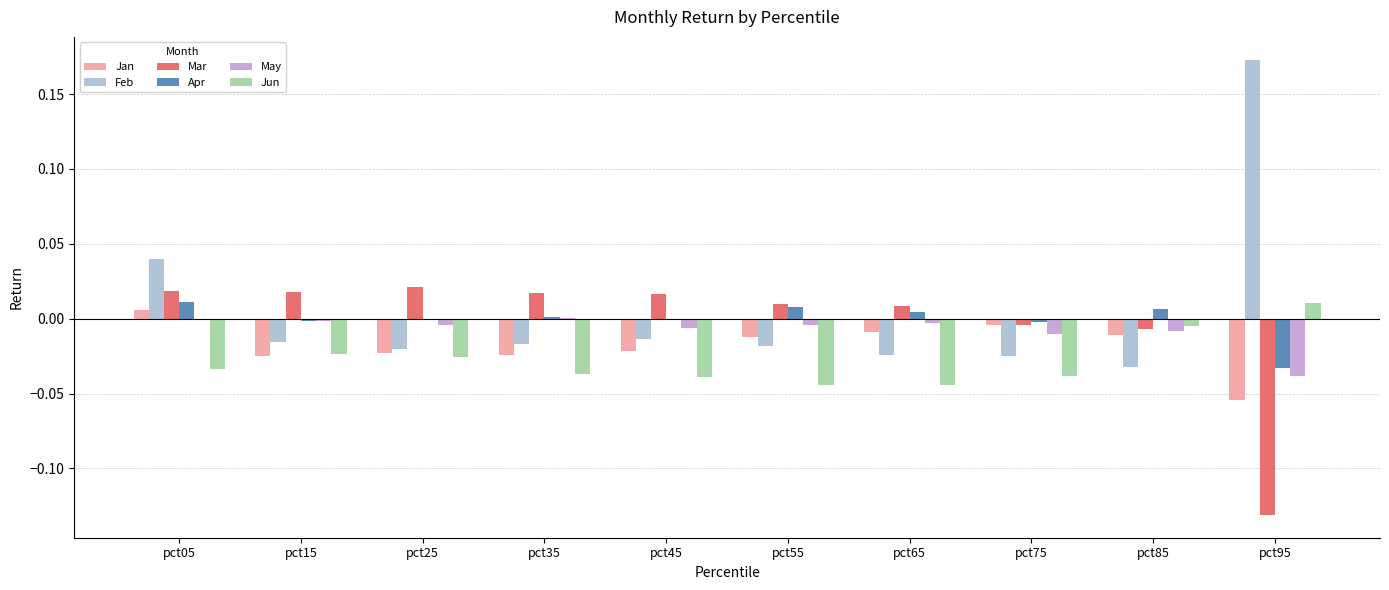

Which series has the widest spread of values?

Feb